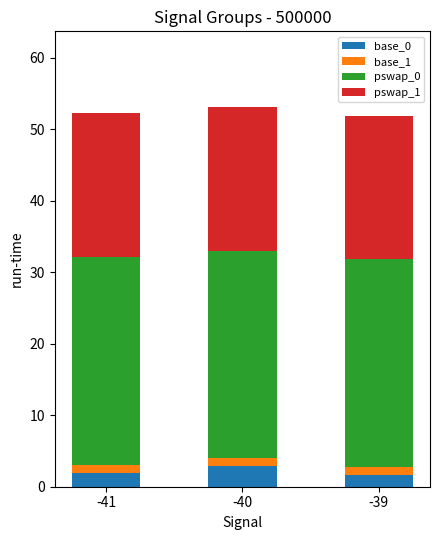

True or false: base_0 has a value of 1.6 at -39.

True